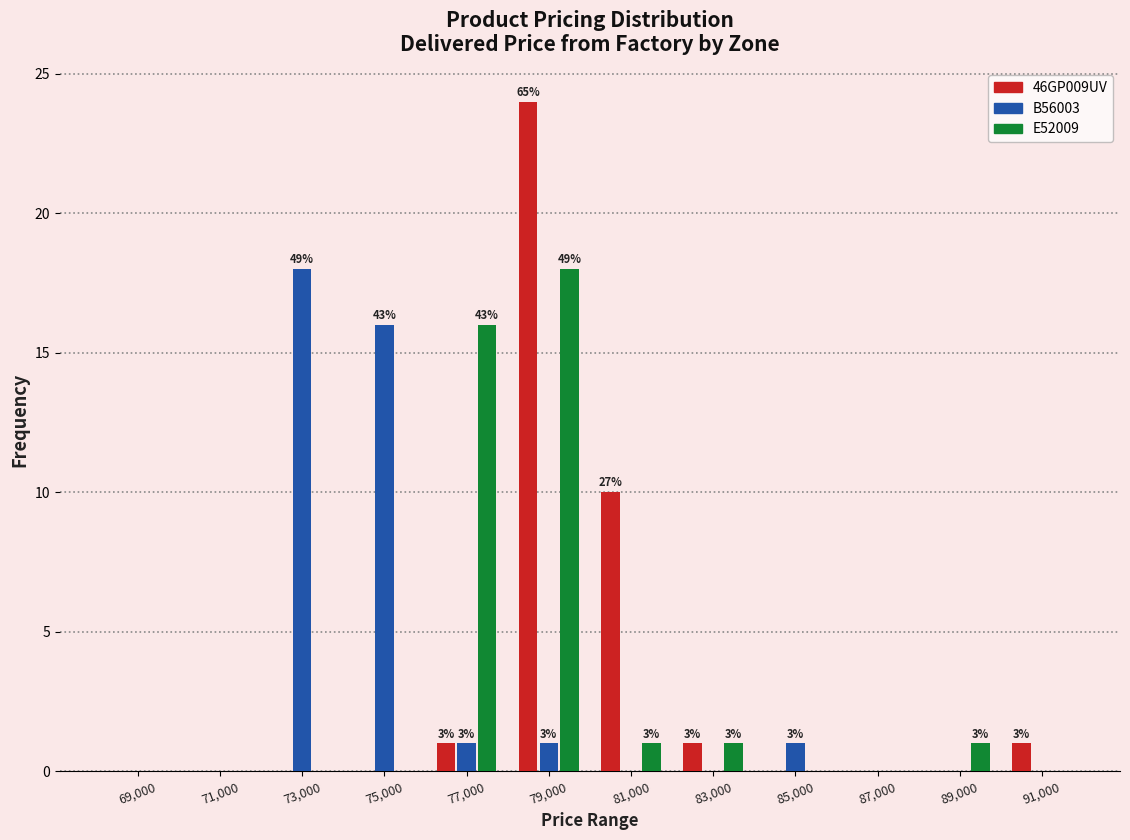

In the E52009 series, which range on the x-axis has the tallest bar?

78000 to 80000